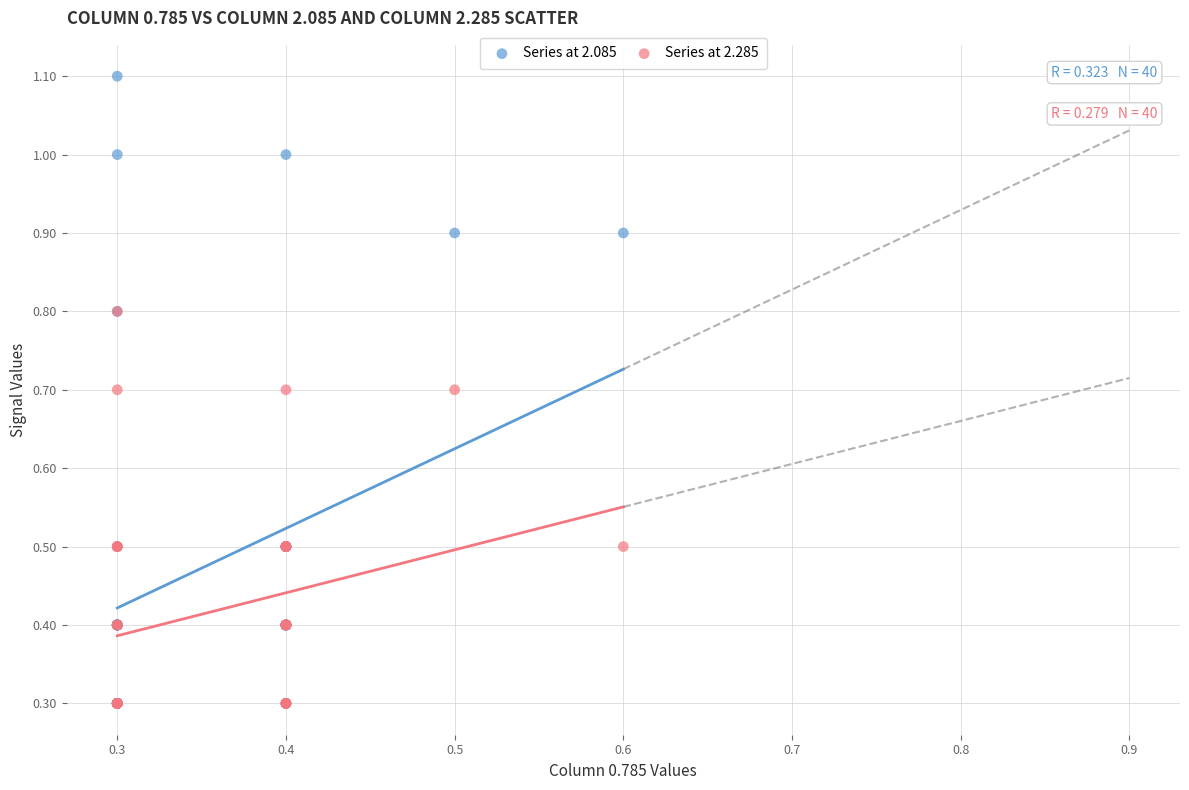

Which series reaches the maximum Y coordinate?

Series at 2.085